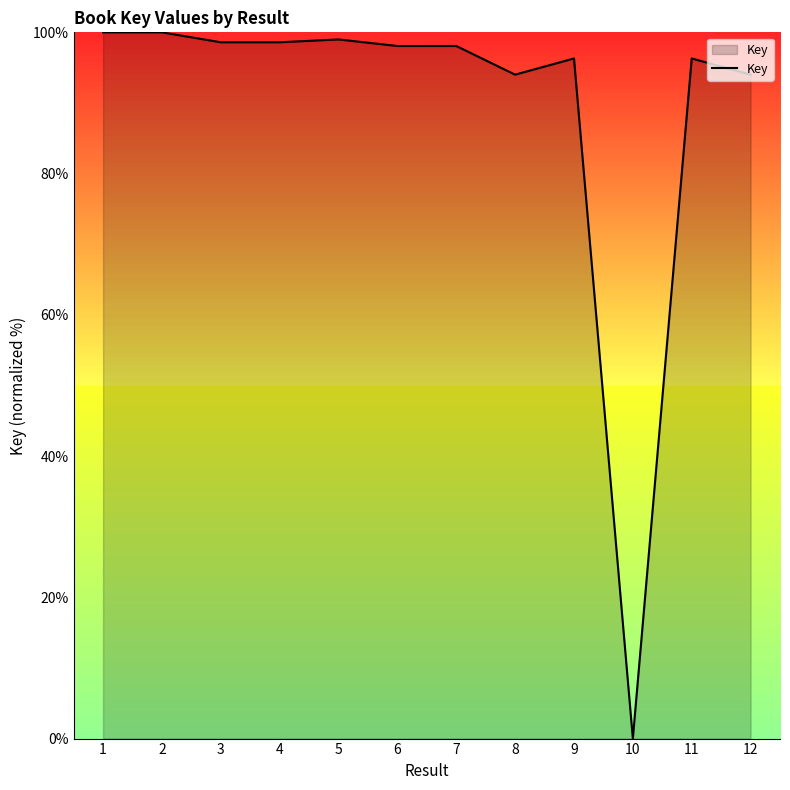

The value at 10 is -65.2. True or false?

False